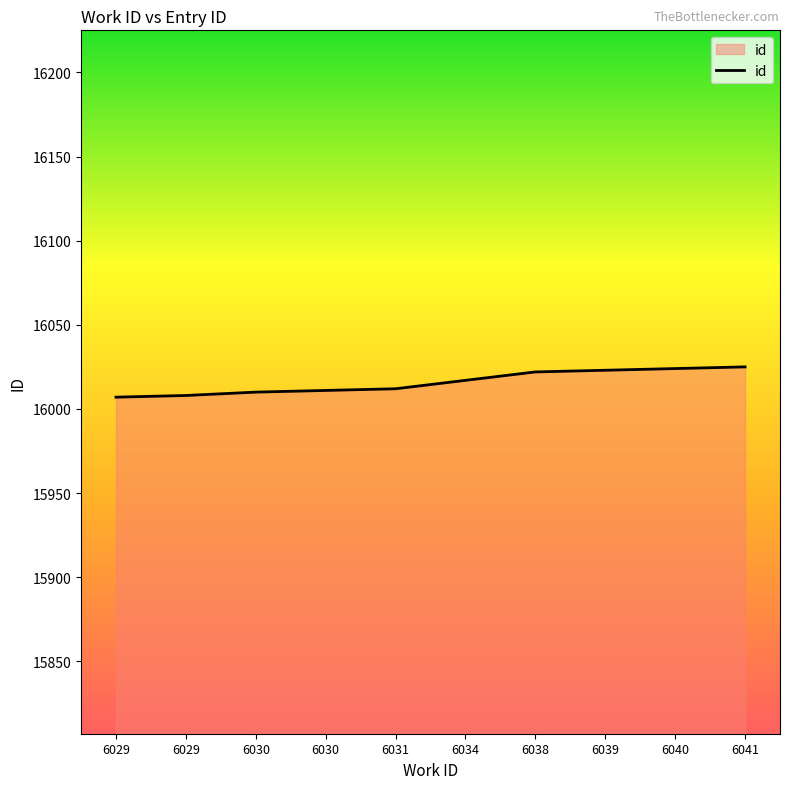

List the labels in order of value, smallest first.

6029, 6029, 6030, 6030, 6031, 6034, 6038, 6039, 6040, 6041